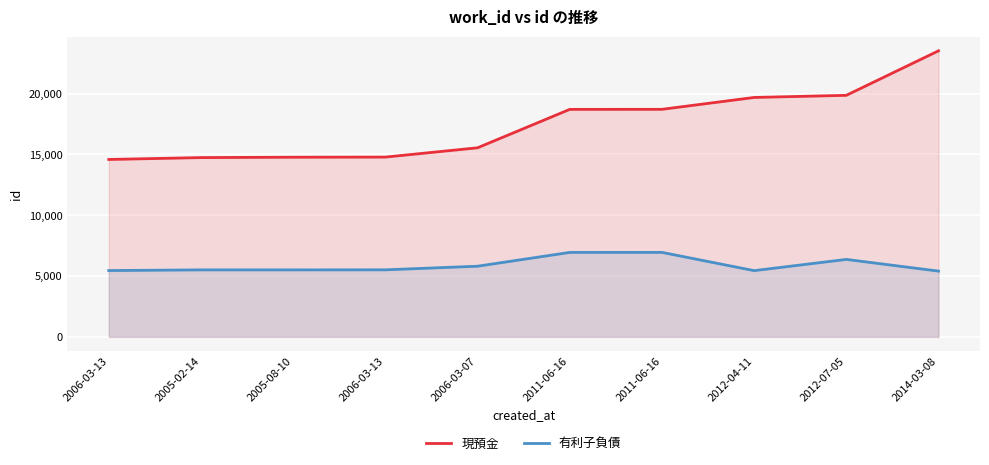

What are all the series names shown in the legend?

現預金, 有利子負債